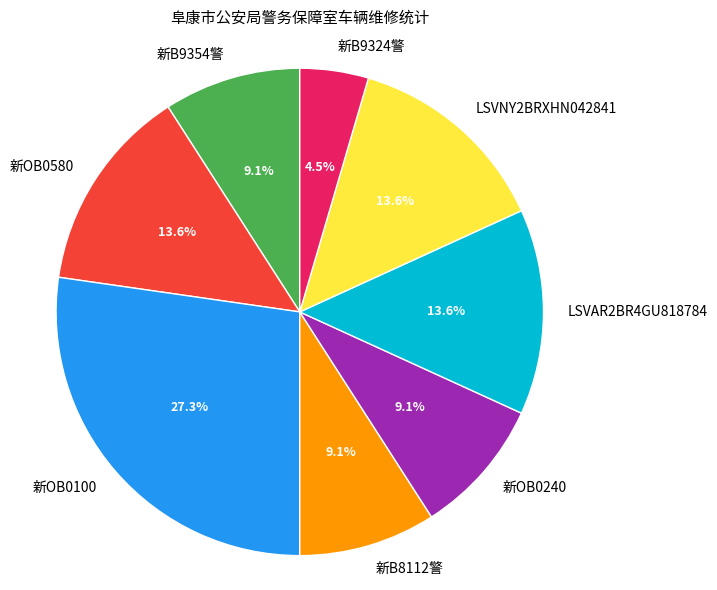

How many slices are in this pie chart?

8